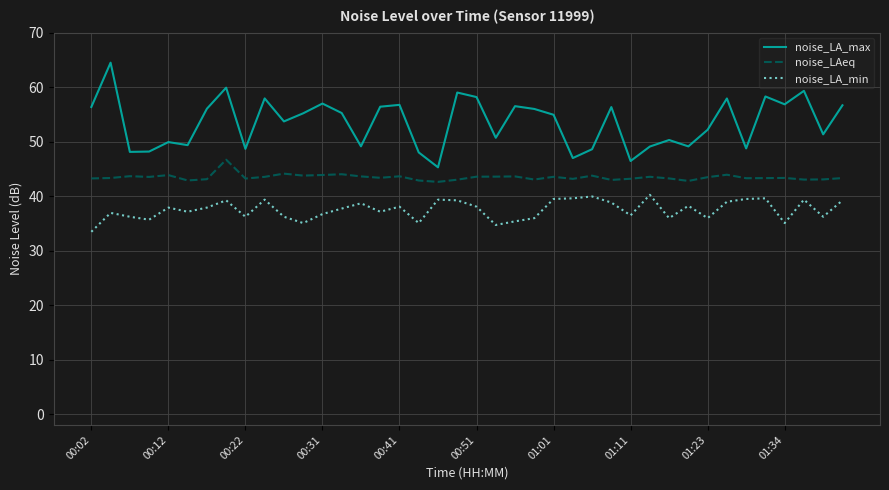

True or false: noise_LAeq and noise_LA_min cross at least once.

False